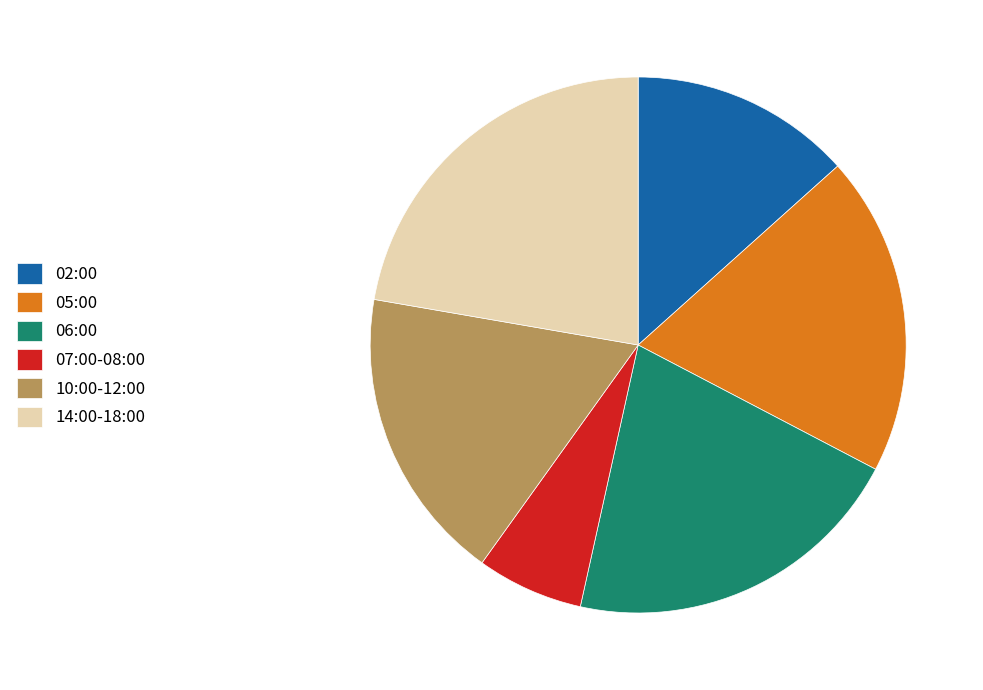

Which has a higher value, 05:00 or 07:00-08:00?

05:00